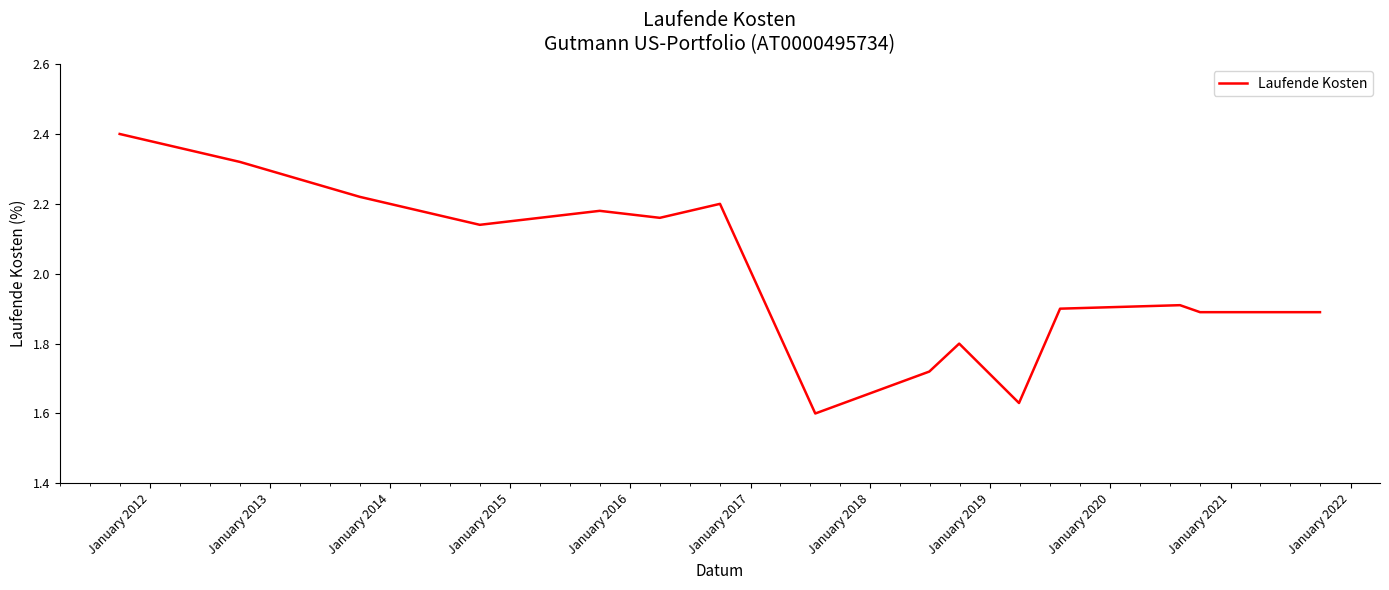

What is the difference between the maximum and minimum values?

0.8